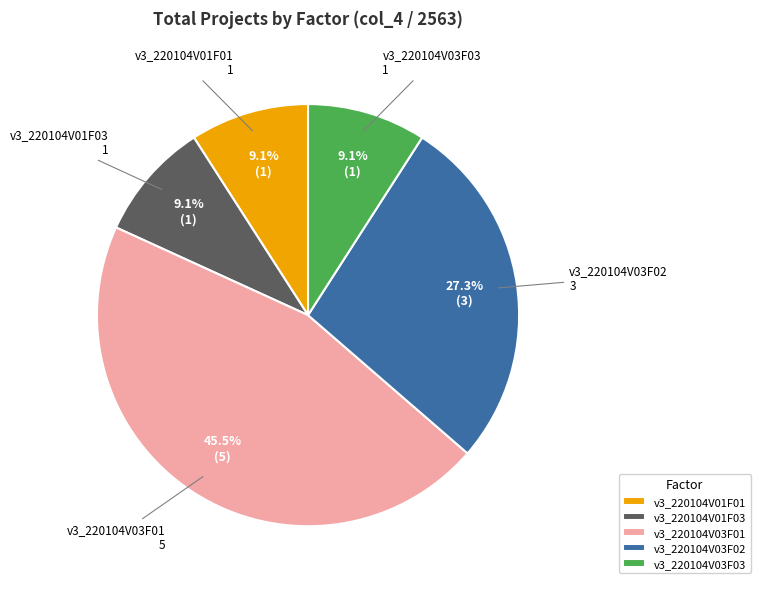

Which slice is the largest?

v3_220104V03F01